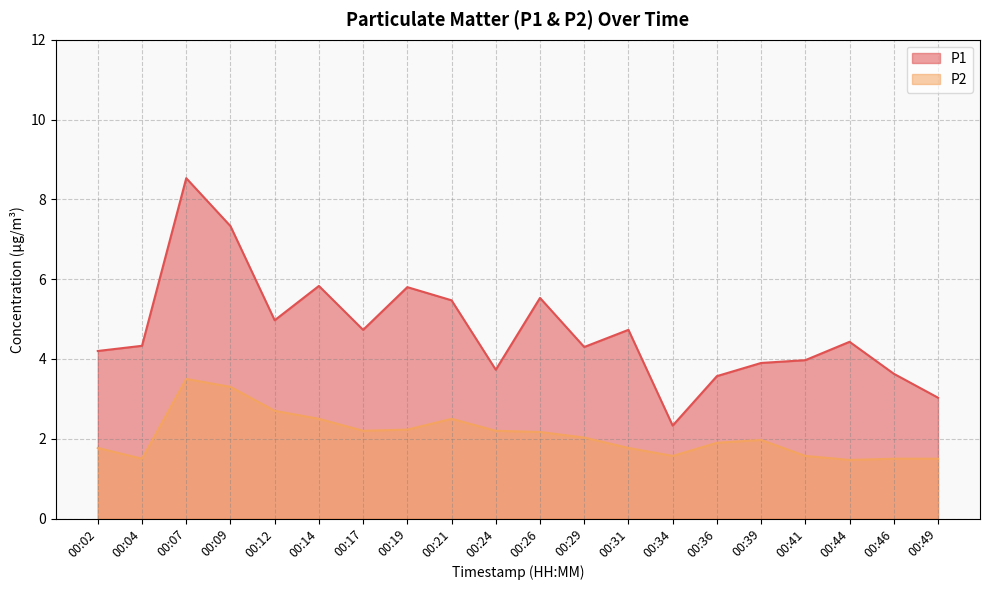

What is the sum of all P1 values?

94.3